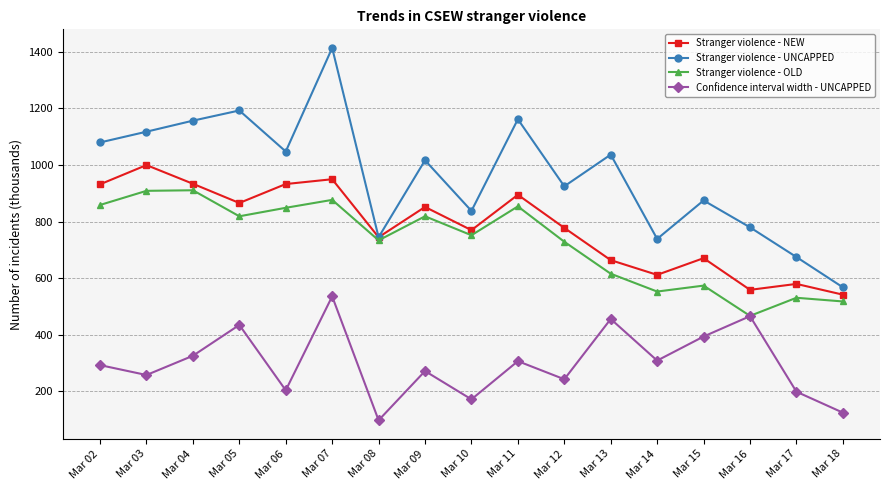

Which series has the largest range (max minus min)?

Stranger violence - UNCAPPED